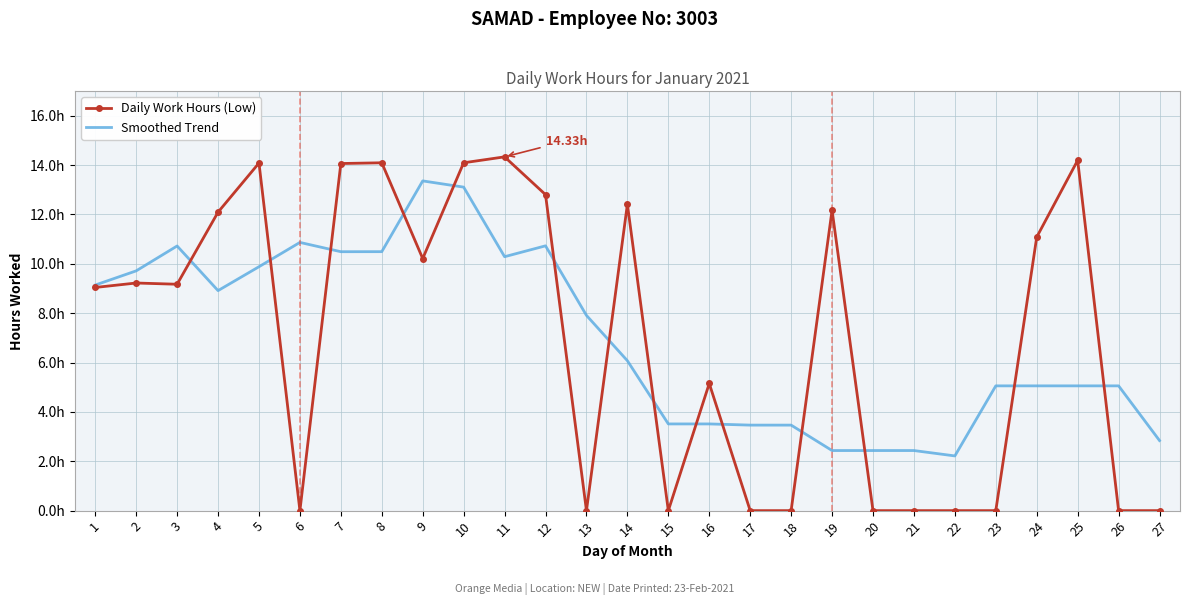

At how many categories does at least one series exceed 12?

11